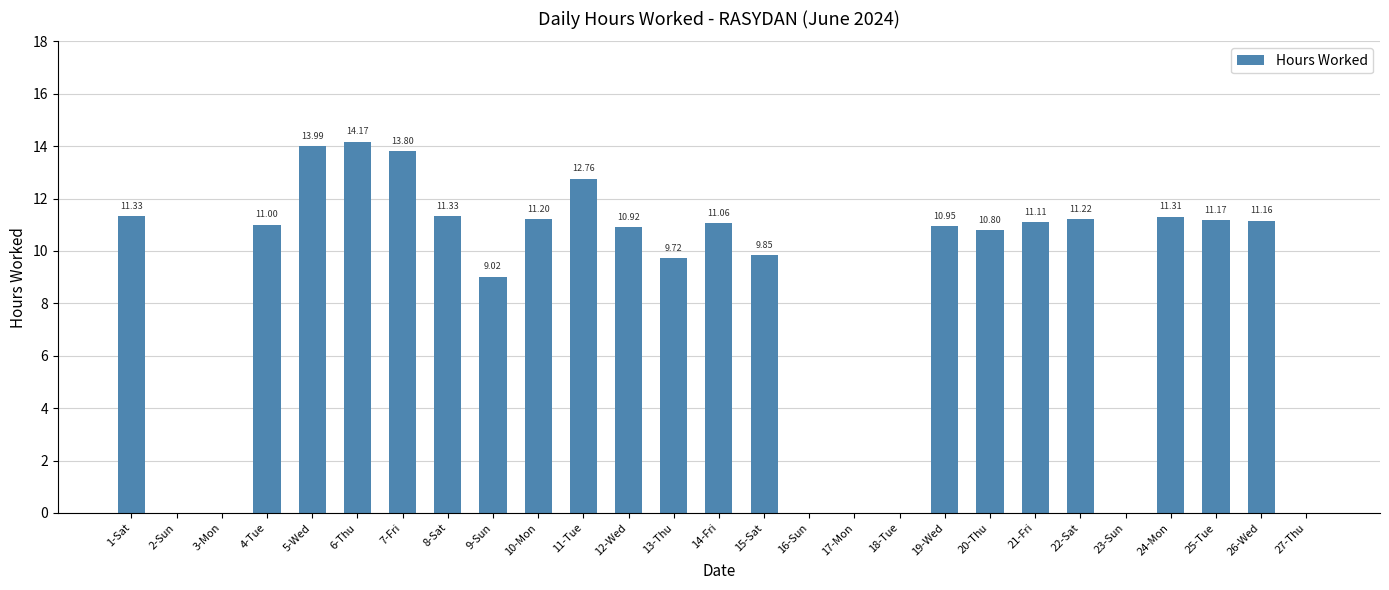

What is the change in value from 1-Sat to 13-Thu?

-1.6